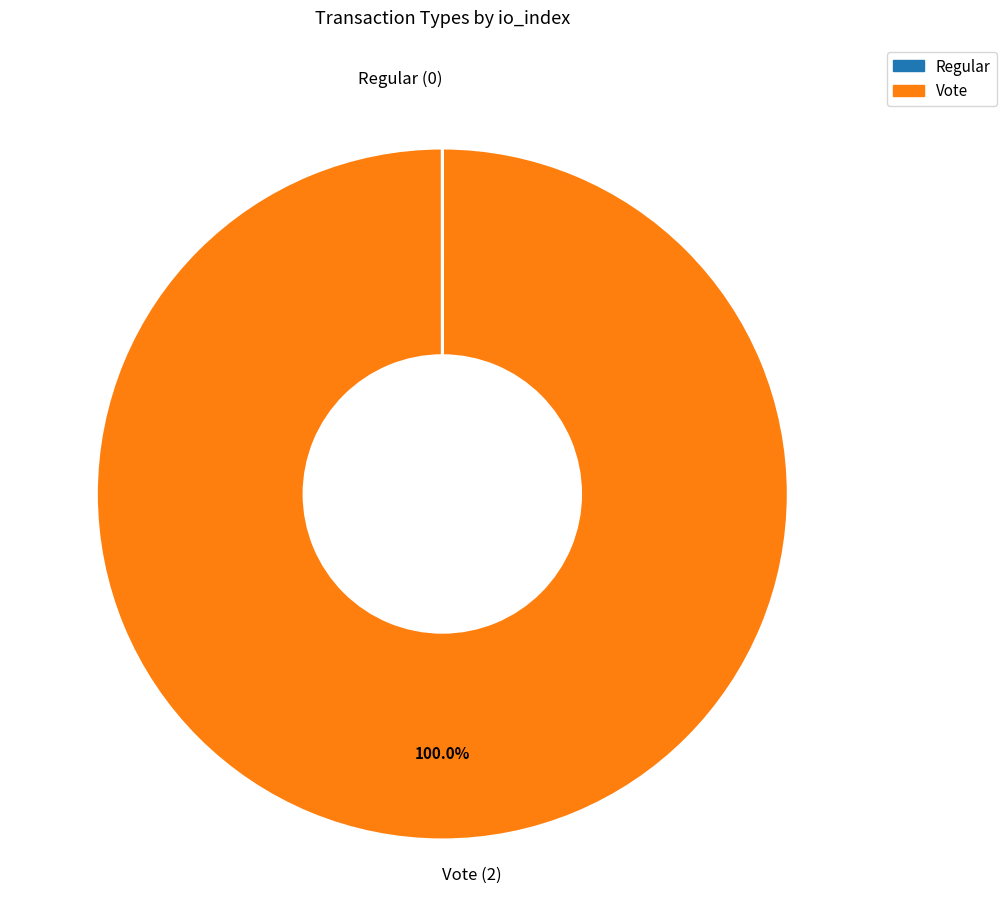

Does any single category account for the majority?

Yes